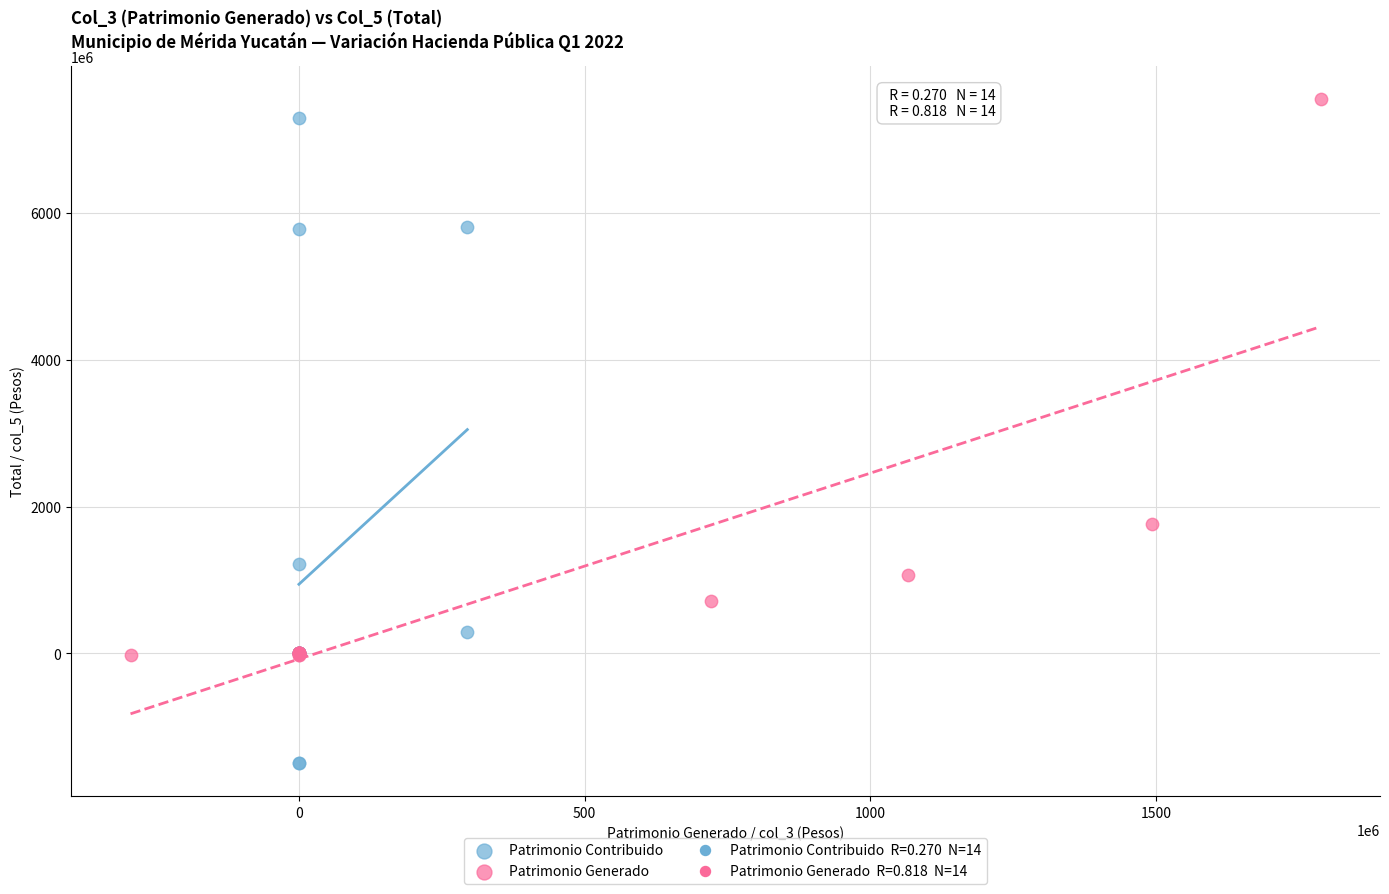

Which series reaches the minimum Y coordinate?

Patrimonio Contribuido